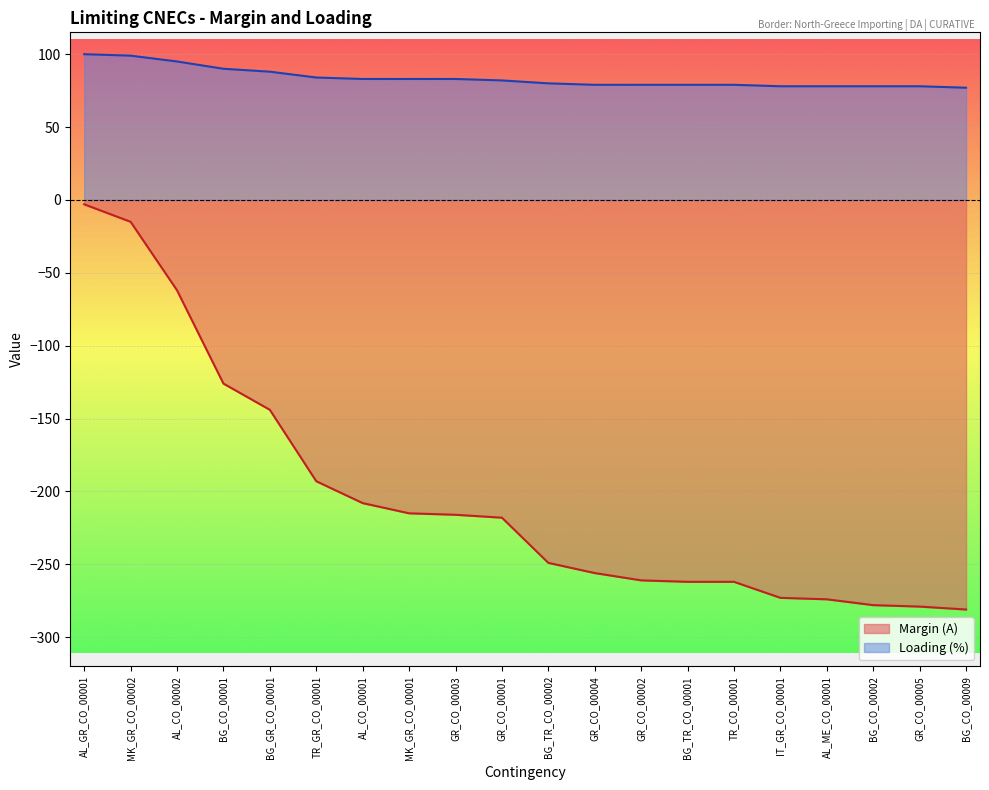

Rank the series by their average value, from highest to lowest.

Loading (%), Margin (A)